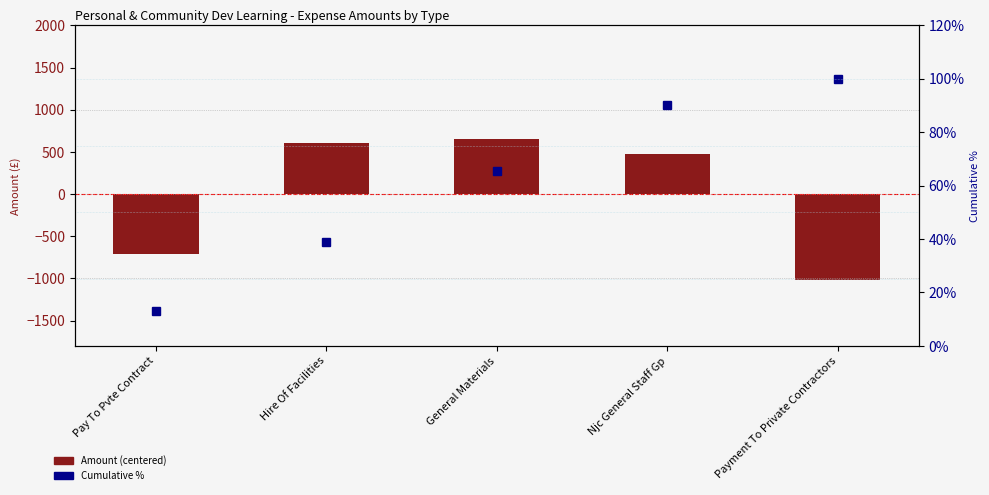

What position from the right is Njc General Staff Gp?

2